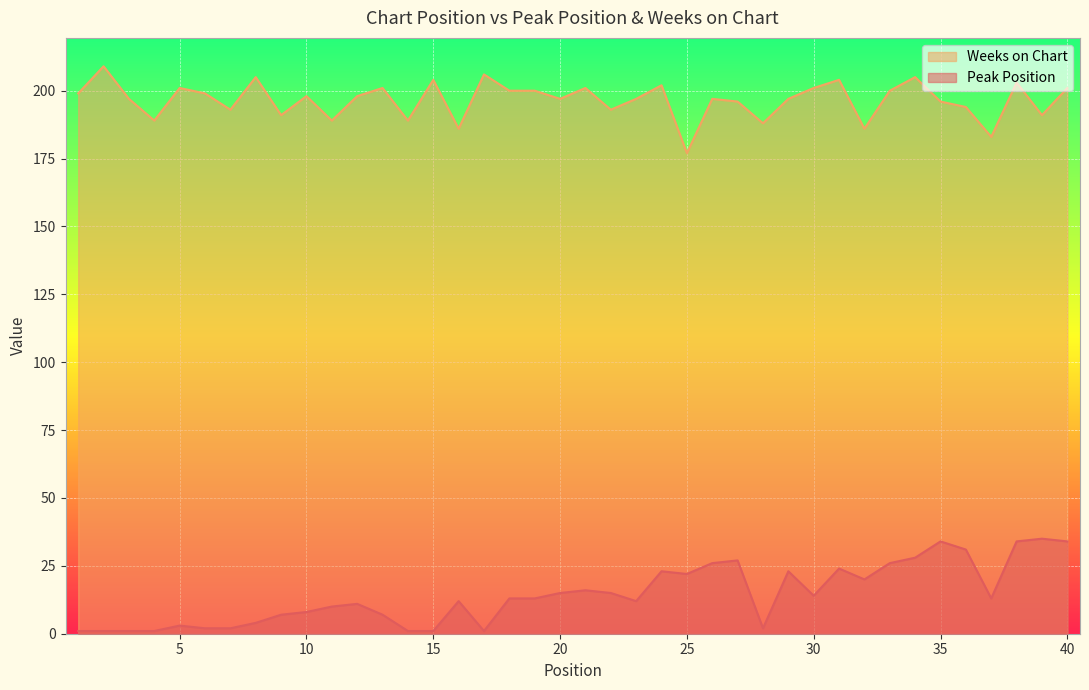

How many values in the Weeks on Chart series exceed 198?

18